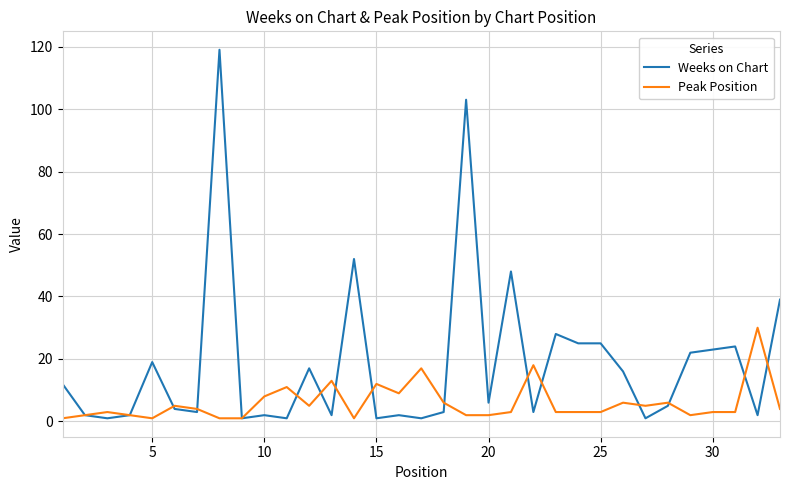

List the series in order of their peak value, highest first.

Weeks on Chart, Peak Position